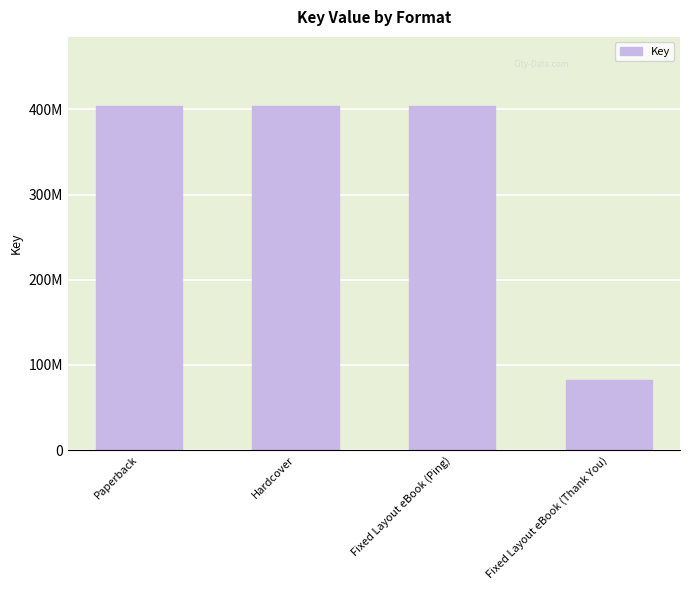

Are the bars horizontal?

No